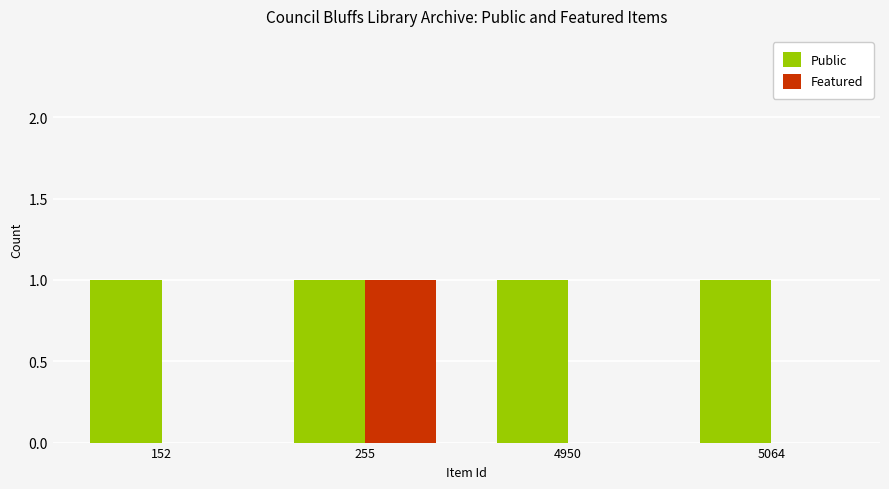

What is the greatest value displayed?

1